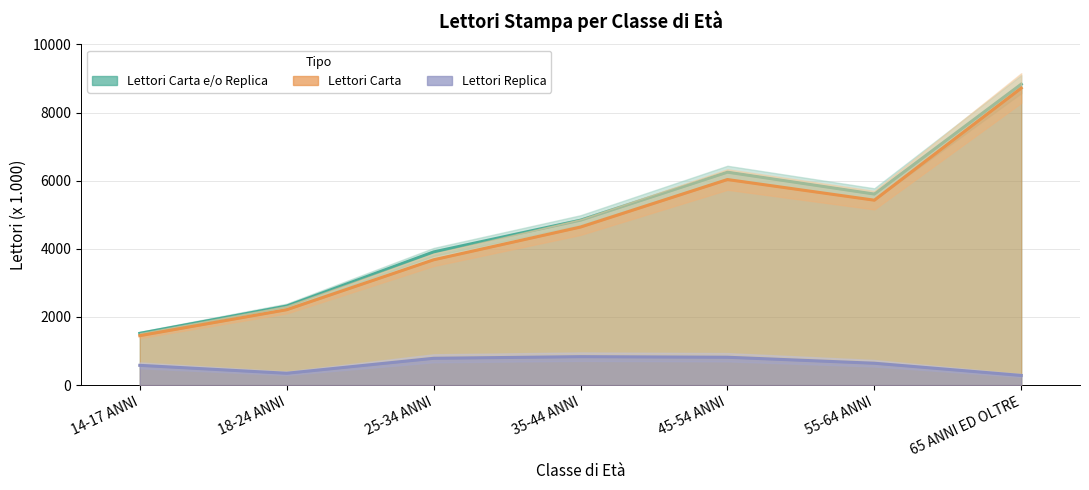

What is the minimum value shown in the chart?

284